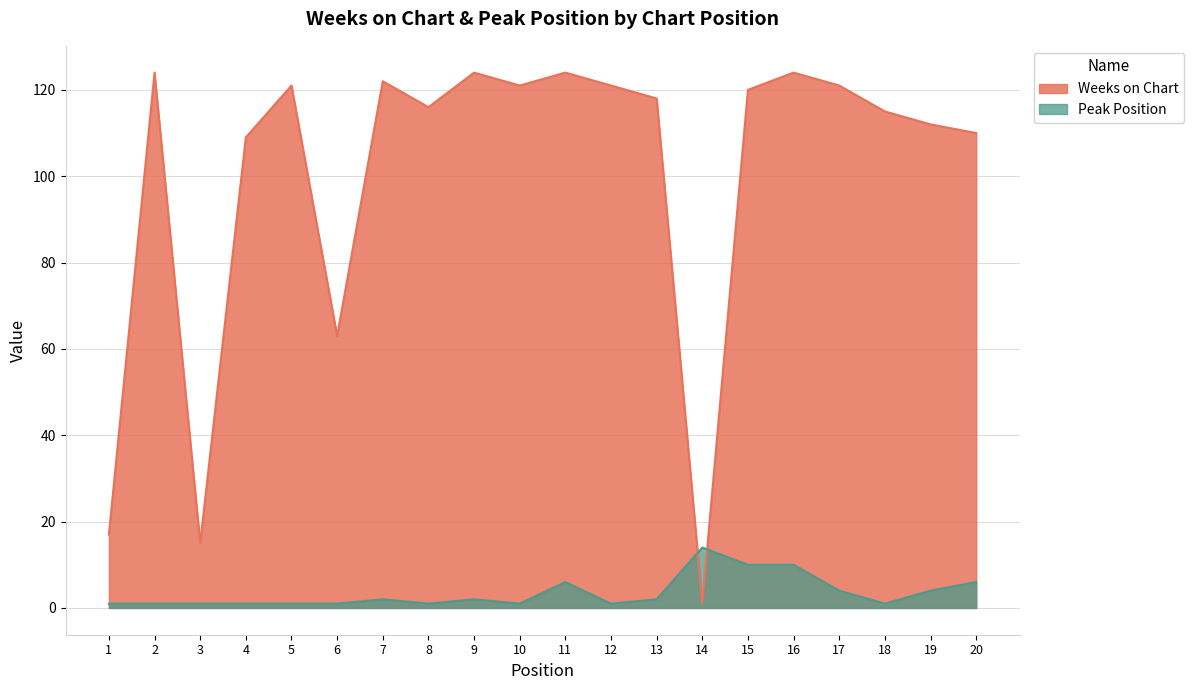

What is the average value of the Weeks on Chart series?

100